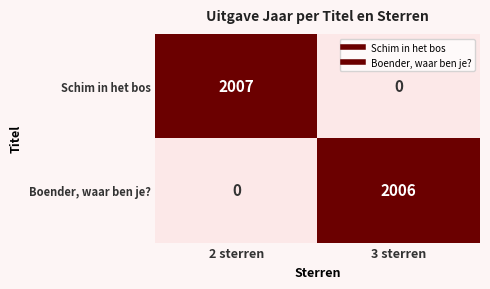

How many data points does each series have?

2